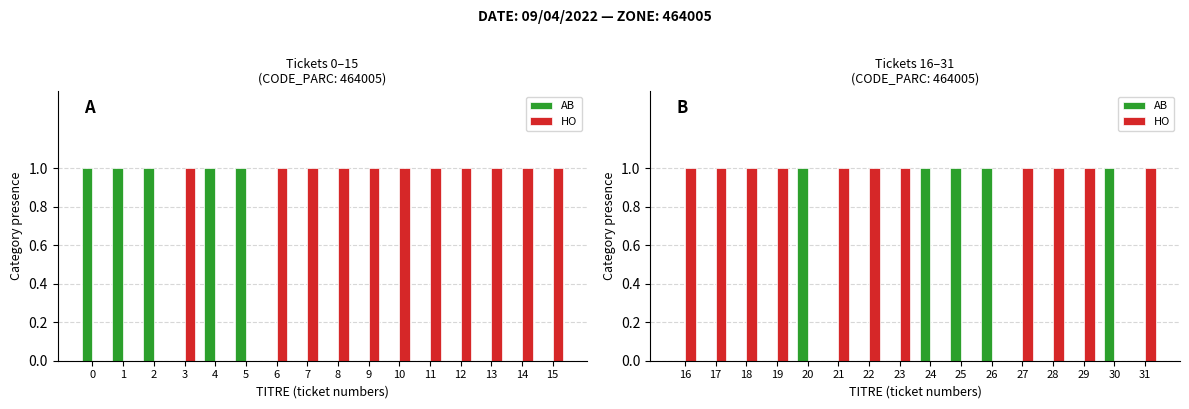

How many bars are there in each group?

2